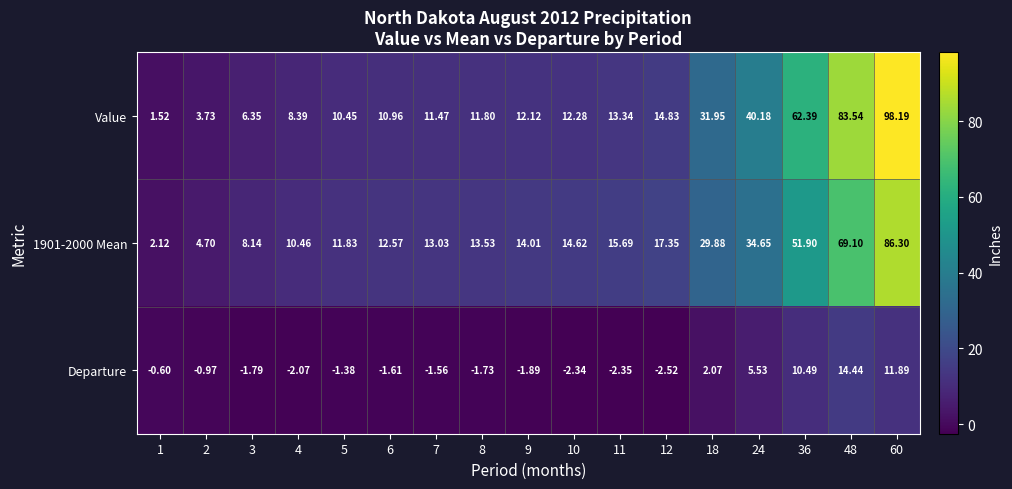

Which series changed the most between 6 and 36?

Value